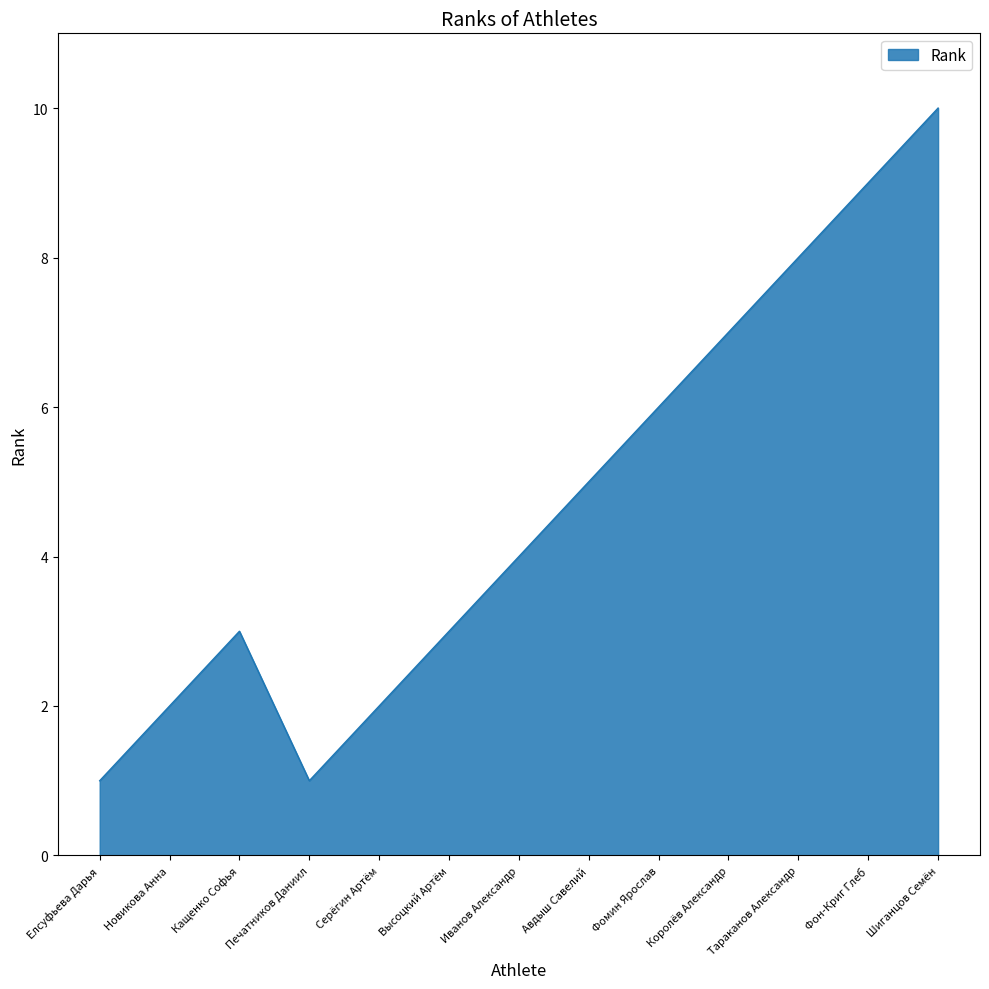

The chart shows a value of 6 at Фомин Ярослав. True or false?

True